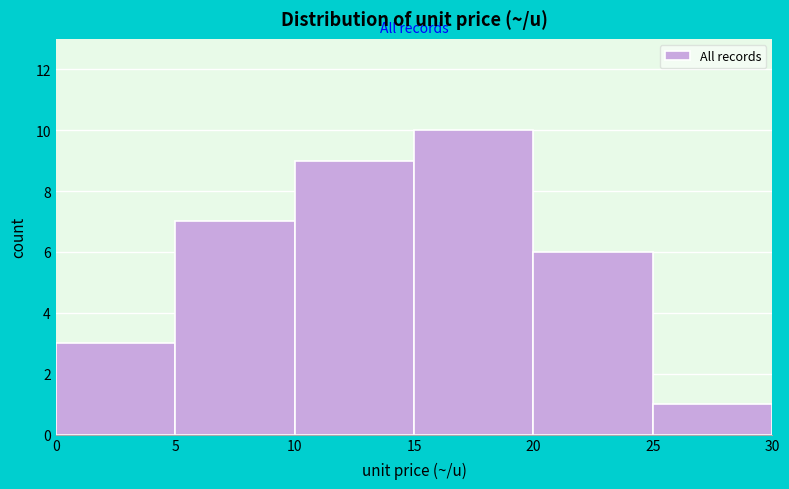

Reading left to right, transcribe this chart: for each bar, give the range it covers on the x-axis and its height. The values are not printed on the chart, so give them approximately, as read against the axis.

0 to 5: 3
5 to 10: 7
10 to 15: 9
15 to 20: 10
20 to 25: 6
25 to 30: 1